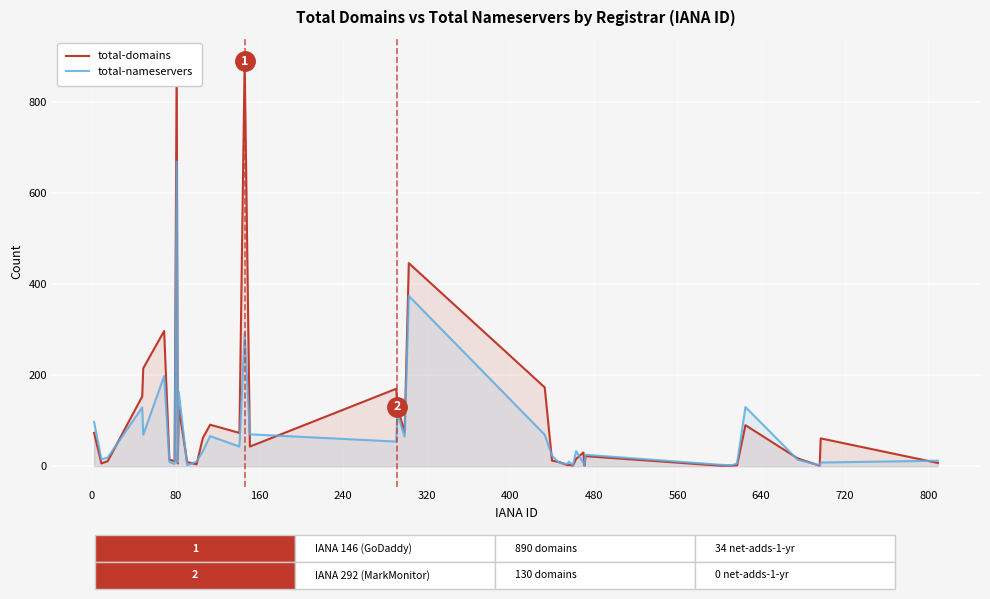

After their last crossing, which series has the higher values: total-domains or total-nameservers?

total-nameservers